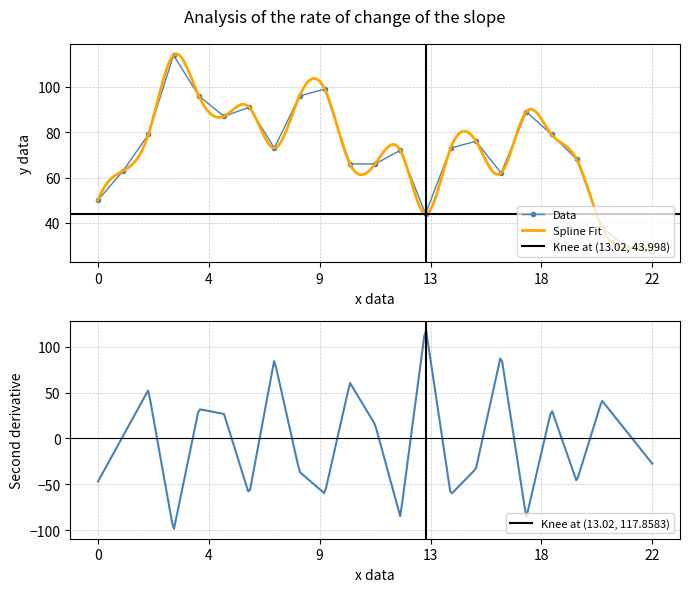

How many interior local peaks (higher than both neighbors) does the data have?

6